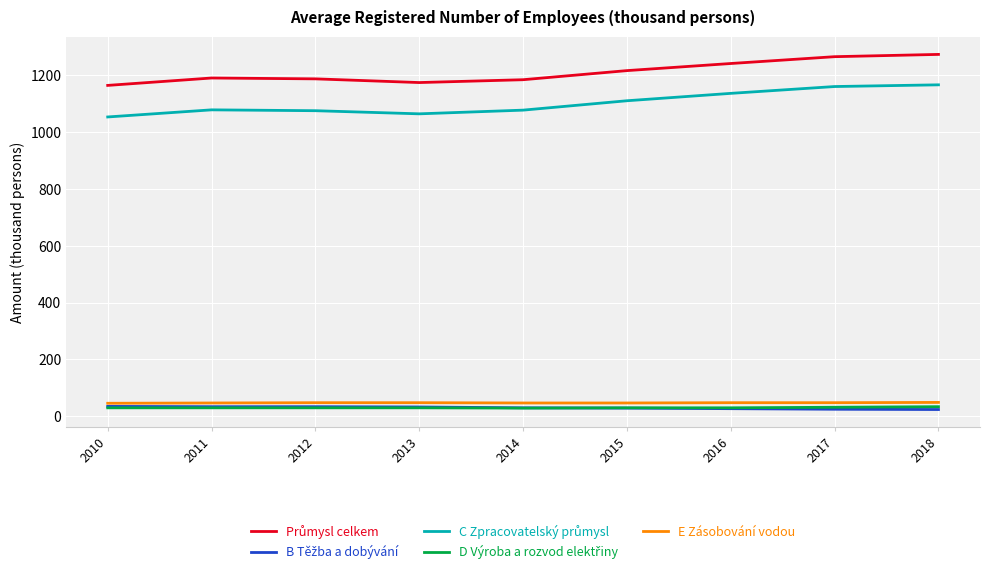

How many lines are shown in the chart?

5